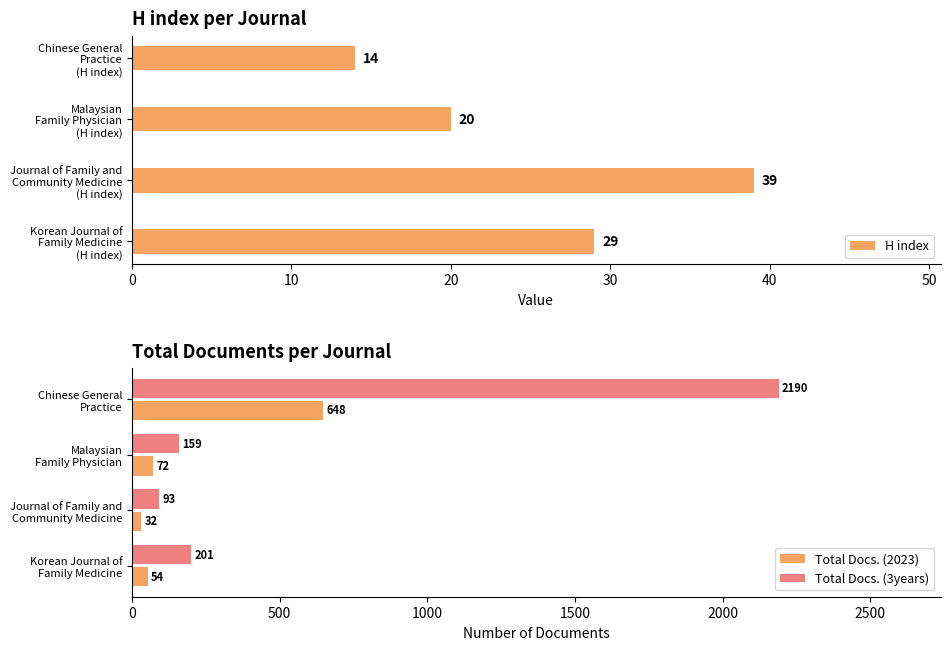

What is the sum of all Total Docs. (2023) values?

806